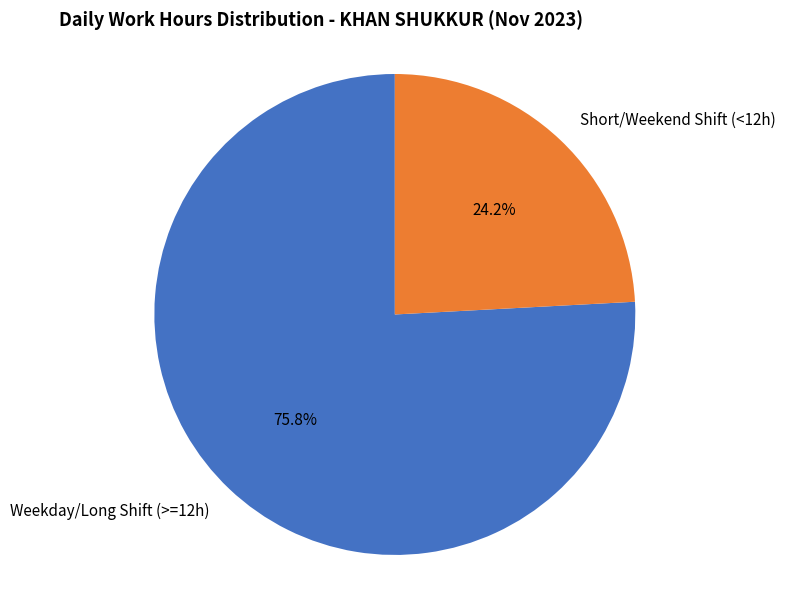

Does Weekday/Long Shift (>=12h) represent more than half of the total?

Yes